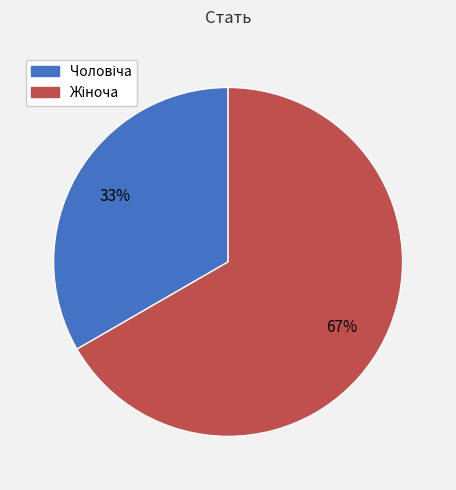

Does any single category account for the majority?

Yes